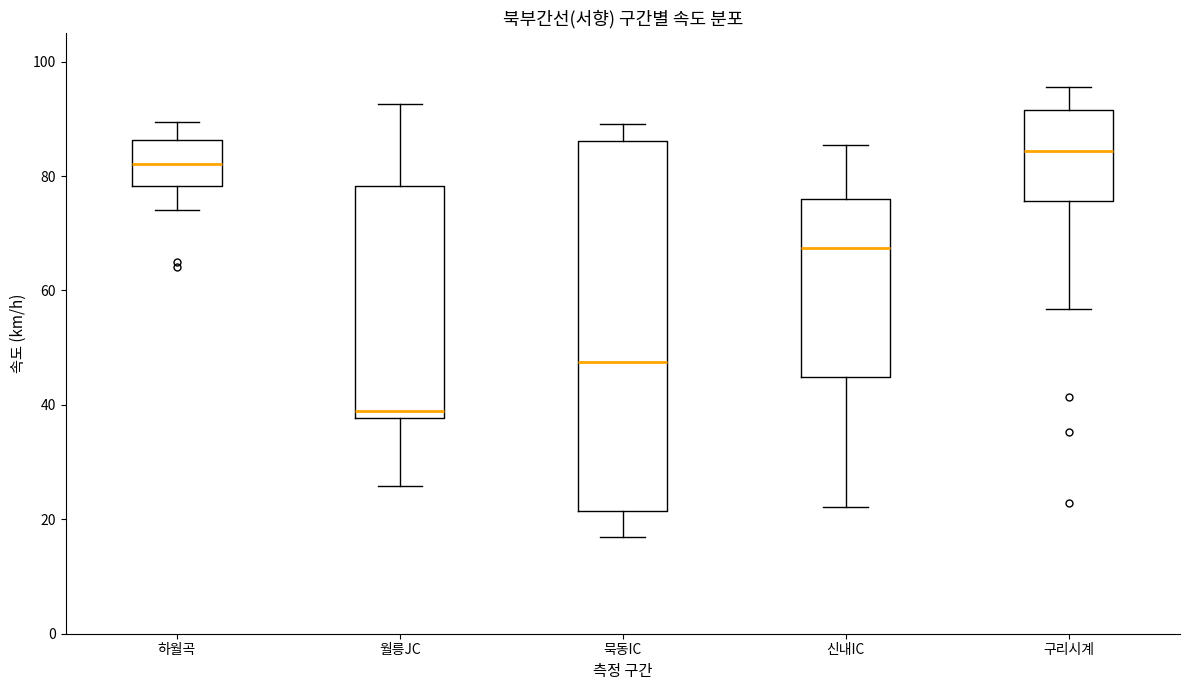

Comparing the boxes themselves (not the whiskers), which one is the tallest?

묵동IC